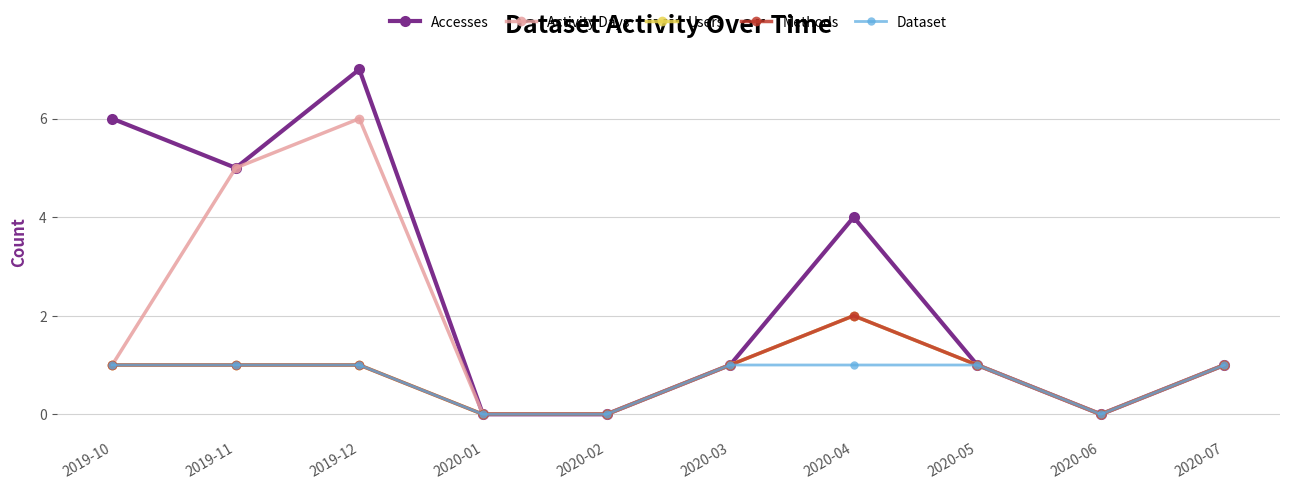

Is it true that Activity Days equals 2 at 2020-07?

False